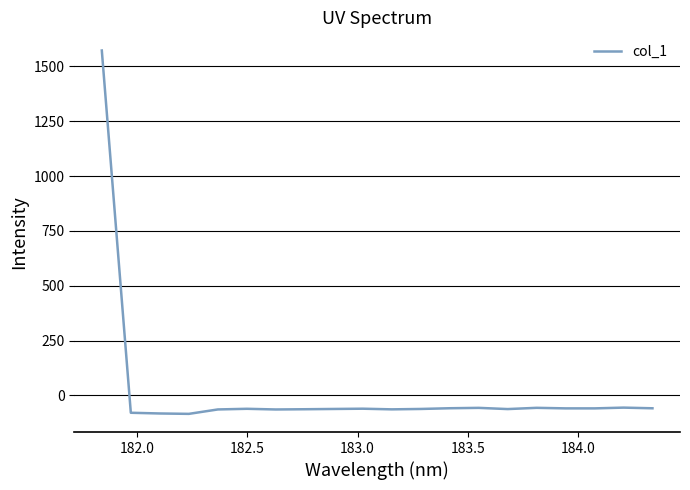

What is the smallest value displayed?

-83.9